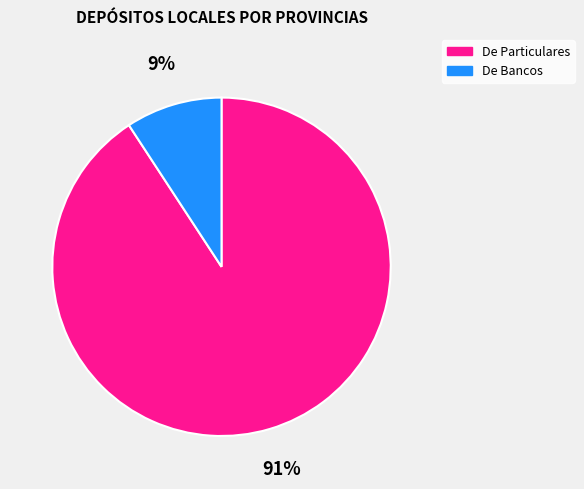

Which slice is the smallest?

De Bancos